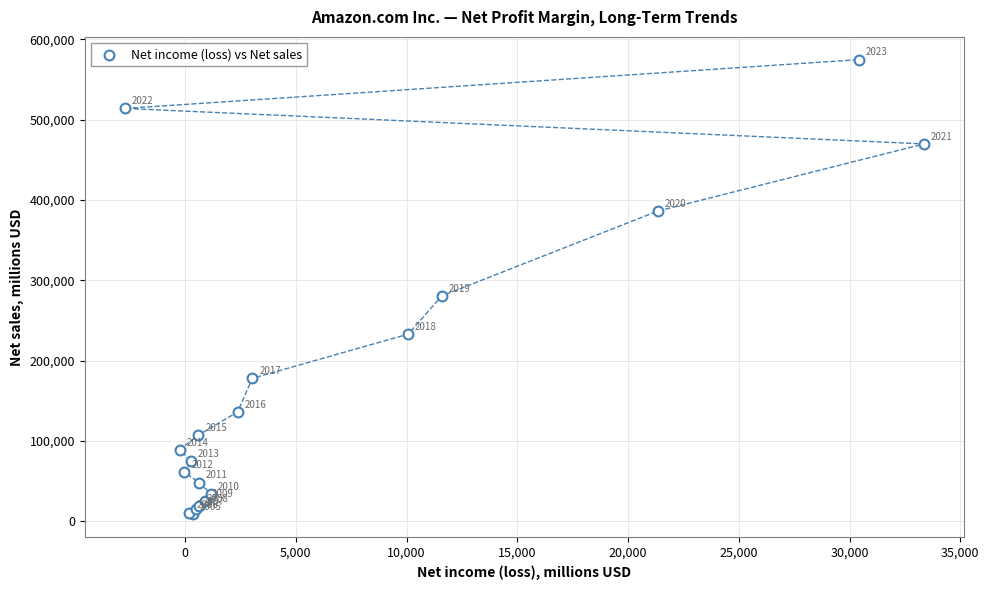

What Y value in the scatter plot is closest to 291637?

280522